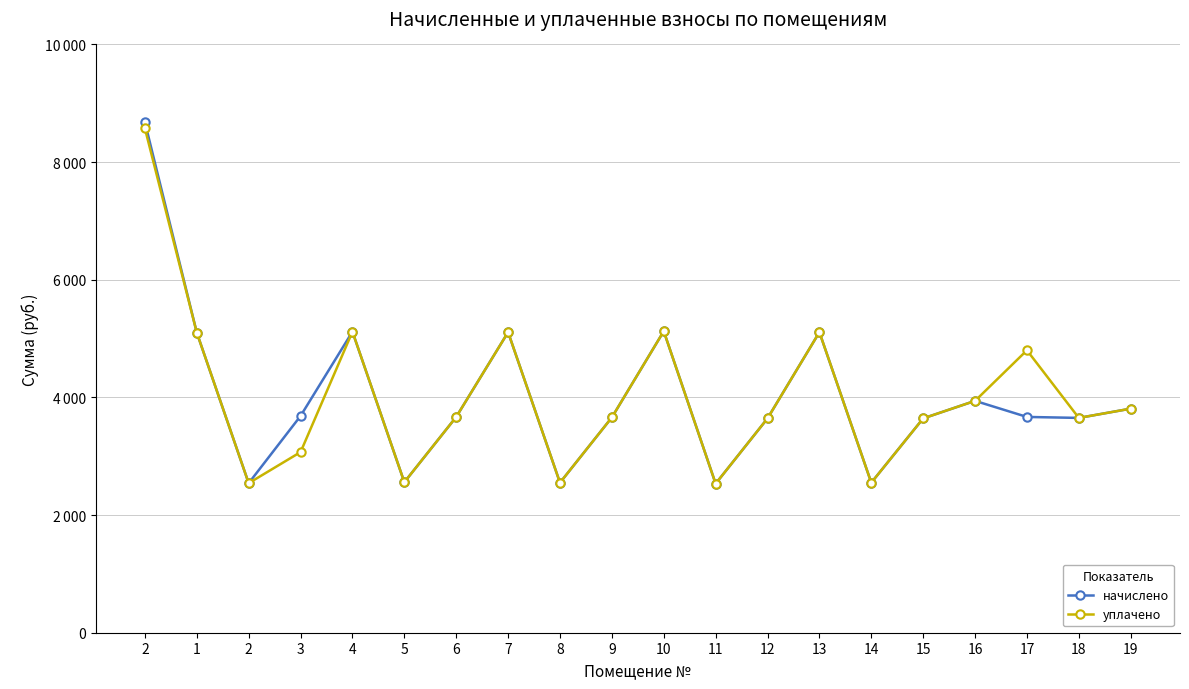

What is the total value across all series at 9?

7319.5